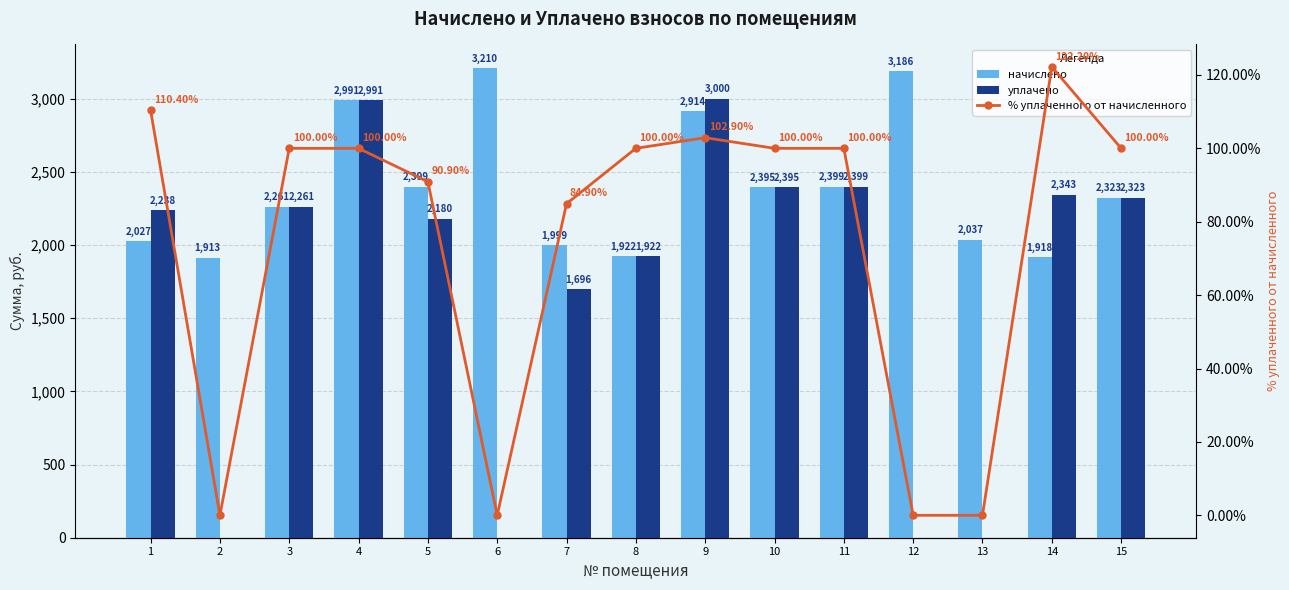

What is the value of the начислено bar at the 7th from the left?

1998.6